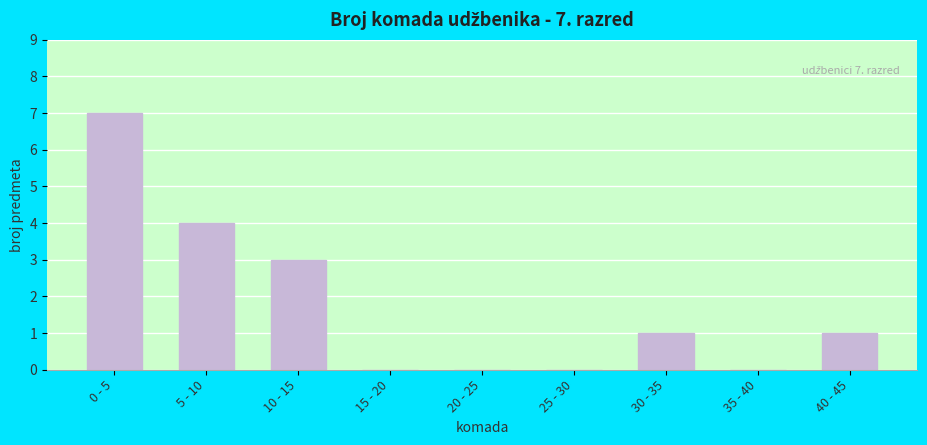

Reading right to left, what are all the values shown in this chart?

40 - 45=1	35 - 40=0	30 - 35=1	25 - 30=0	20 - 25=0	15 - 20=0	10 - 15=3	5 - 10=4	0 - 5=7